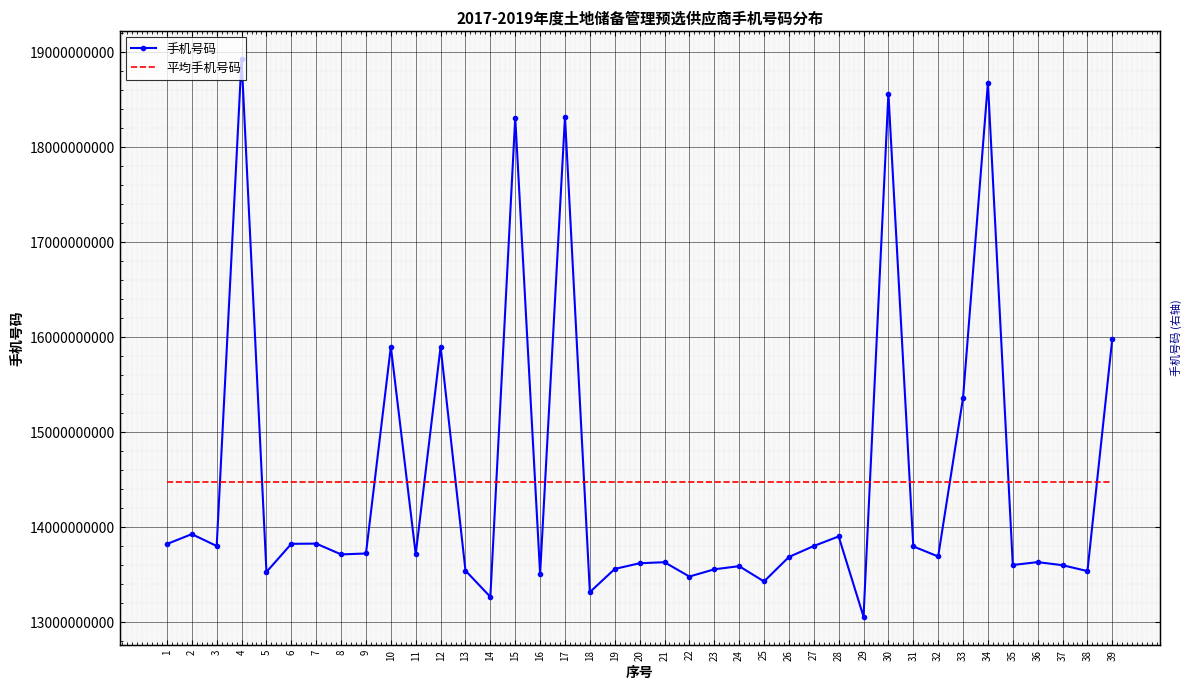

How many intersections are there between 平均手机号码 and 手机号码?

15